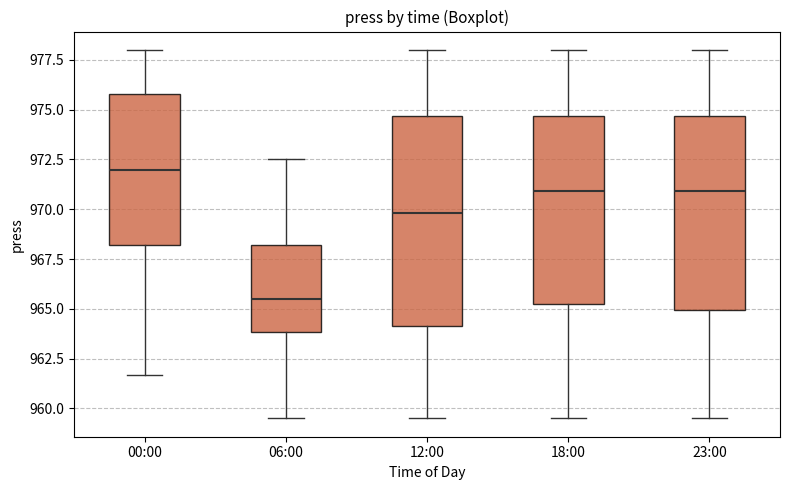

Where is the lower edge of the box for 06:00 on the y-axis? The values are not printed on the chart, so give them approximately, as read against the axis.

964.0